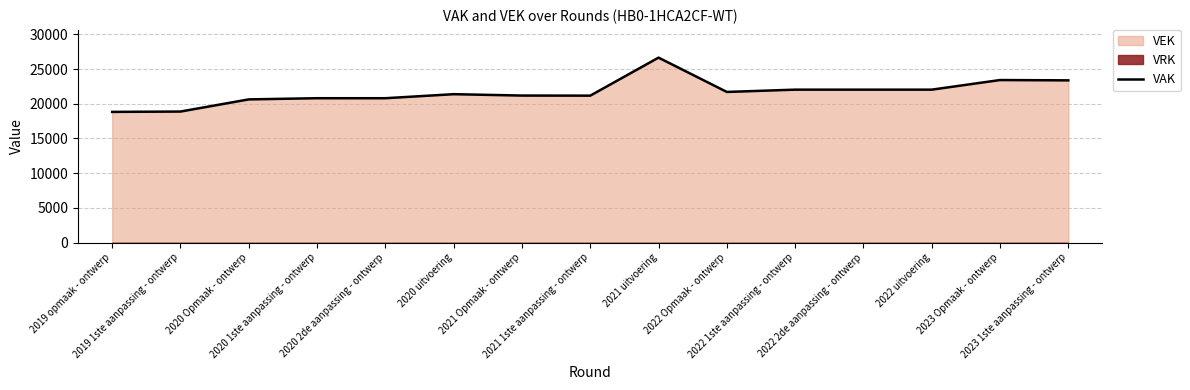

Reading left to right, extract all data points from this chart.

2019 opmaak - ontwerp=18825	2019 1ste aanpassing - ontwerp=18874	2020 Opmaak - ontwerp=20627	2020 1ste aanpassing - ontwerp=20796	2020 2de aanpassing - ontwerp=20796	2020 uitvoering=21377	2021 Opmaak - ontwerp=21179	2021 1ste aanpassing - ontwerp=21166	2021 uitvoering=26644	2022 Opmaak - ontwerp=21700	2022 1ste aanpassing - ontwerp=22030	2022 2de aanpassing - ontwerp=22030	2022 uitvoering=22030	2023 Opmaak - ontwerp=23415	2023 1ste aanpassing - ontwerp=23370